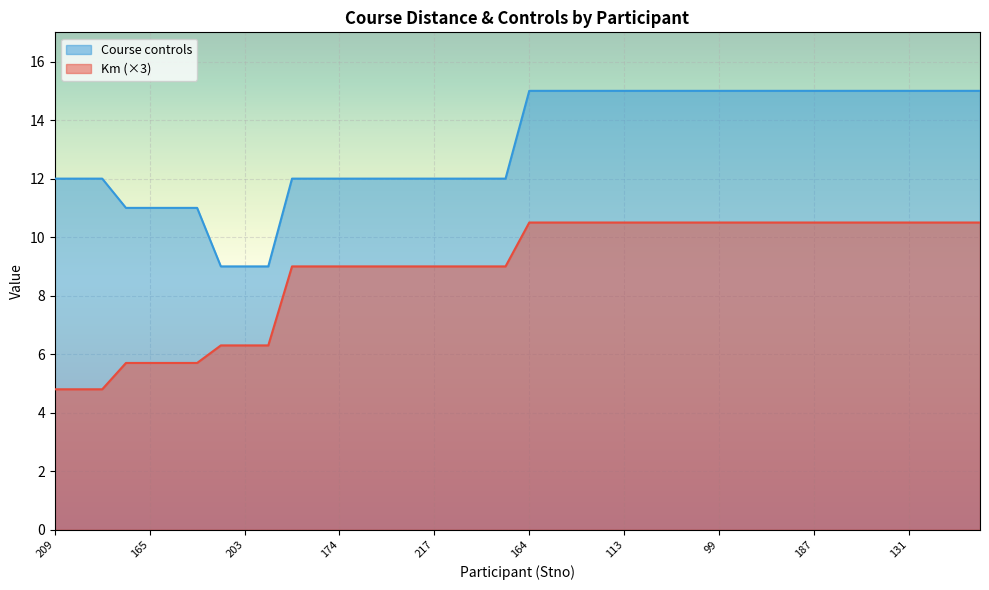

What is the maximum value shown in the chart?

15.0